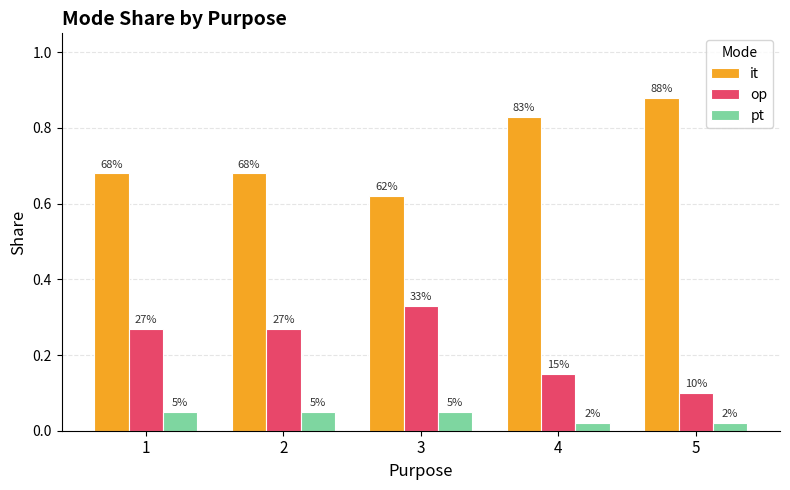

At which category does the chart reach its minimum across all series?

4